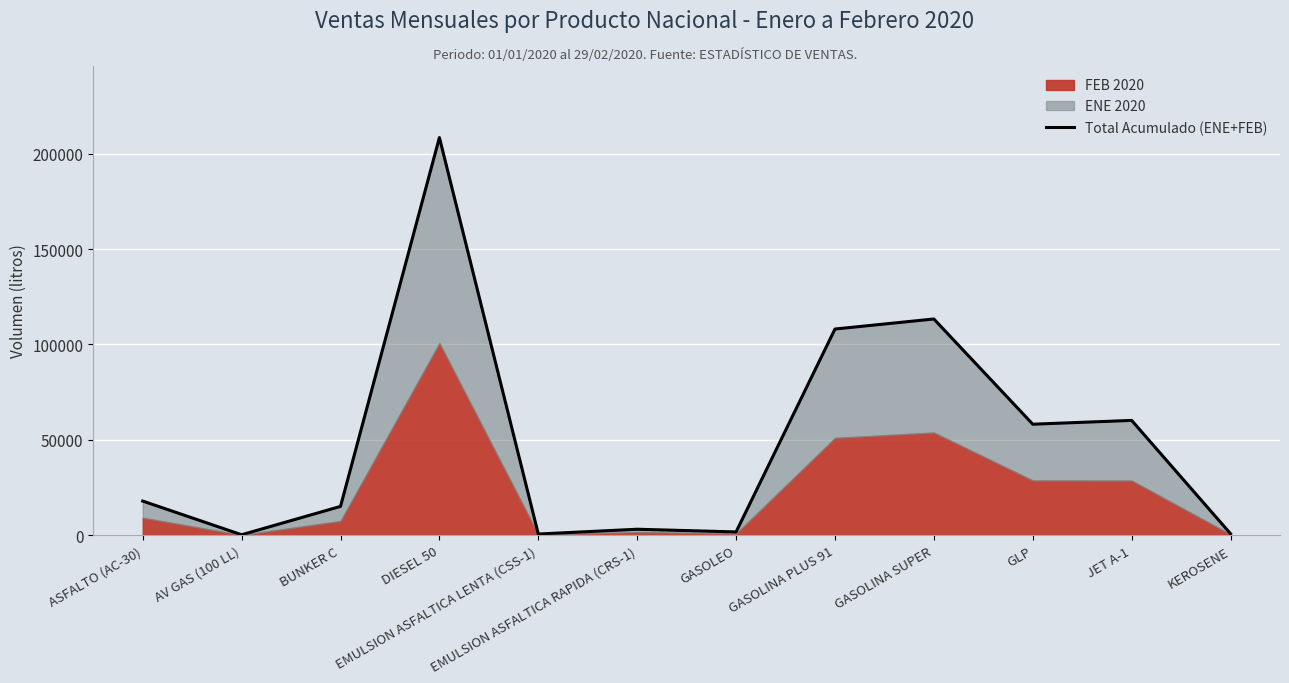

List the labels in order of value, largest first.

DIESEL 50, GASOLINA SUPER, GASOLINA PLUS 91, JET A-1, GLP, ASFALTO (AC-30), BUNKER C, EMULSION ASFALTICA RAPIDA (CRS-1), GASOLEO, KEROSENE, EMULSION ASFALTICA LENTA (CSS-1), AV GAS (100 LL)